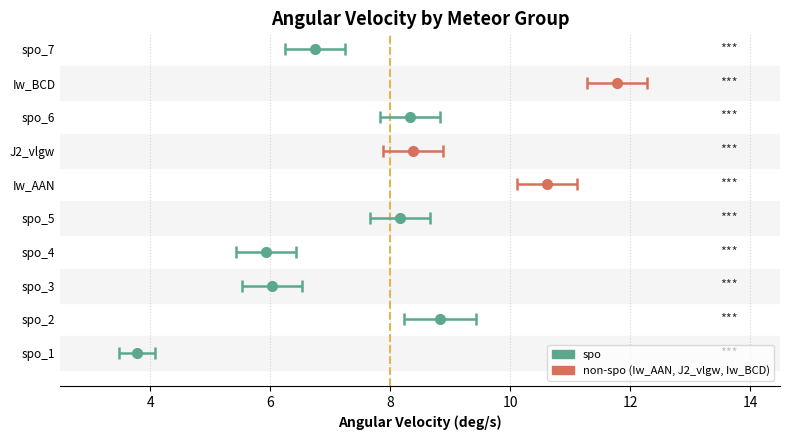

What is the spread (max minus min) of values at spo_6?

1.0